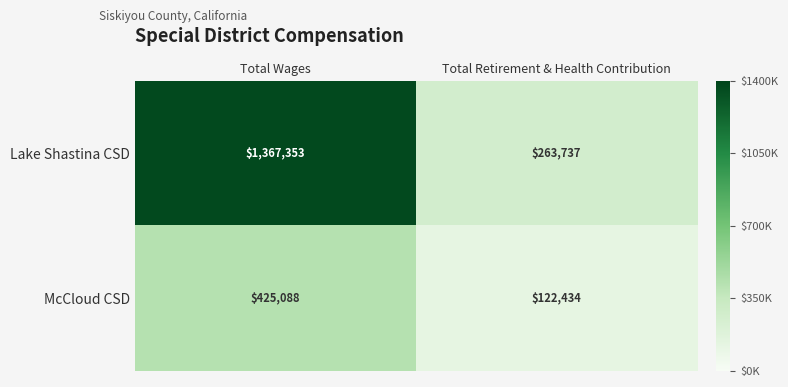

Which label corresponds to the largest value in the chart?

Total Wages